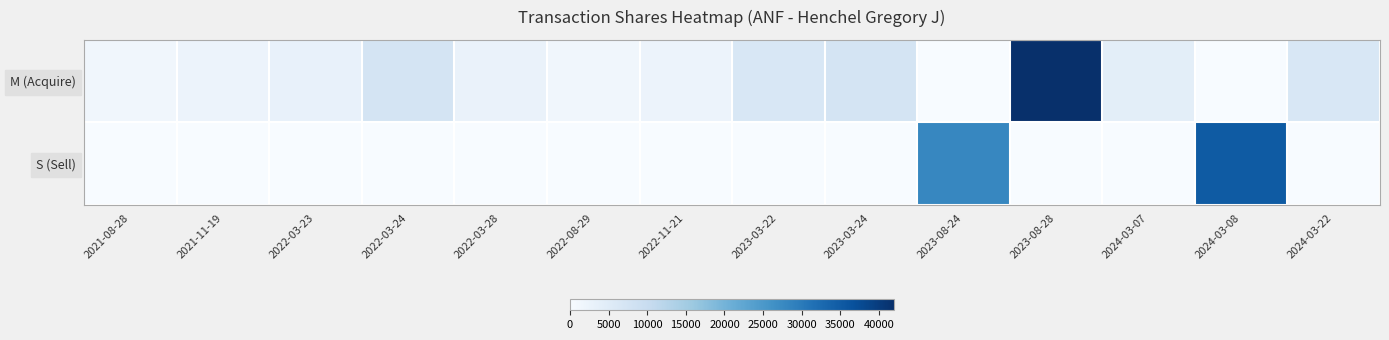

Which series has the largest total across all categories?

M (Acquire)